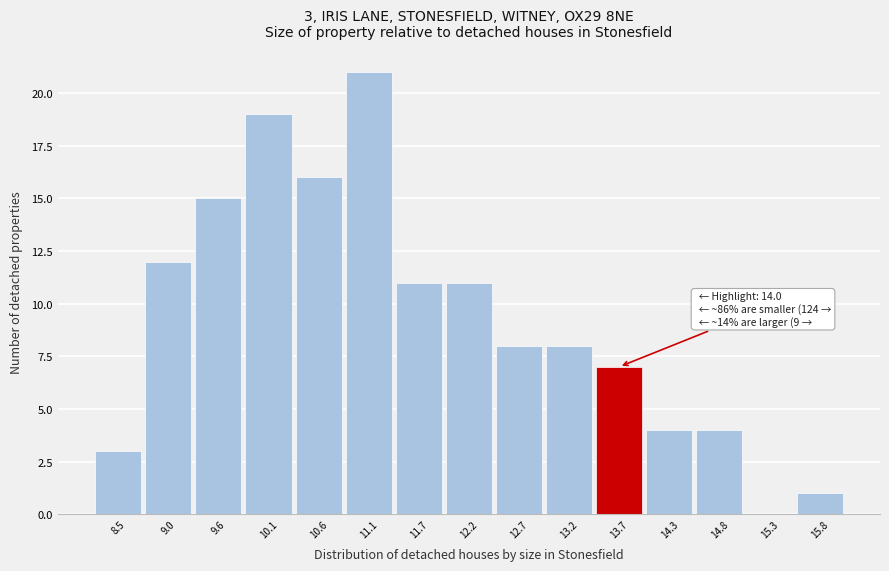

Reading left to right, what are all the values shown in this chart?

8.5=3	9.0=12	9.6=15	10.1=19	10.6=16	11.1=21	11.7=11	12.2=11	12.7=8	13.2=8	13.7=7	14.3=4	14.8=4	15.3=0	15.8=1